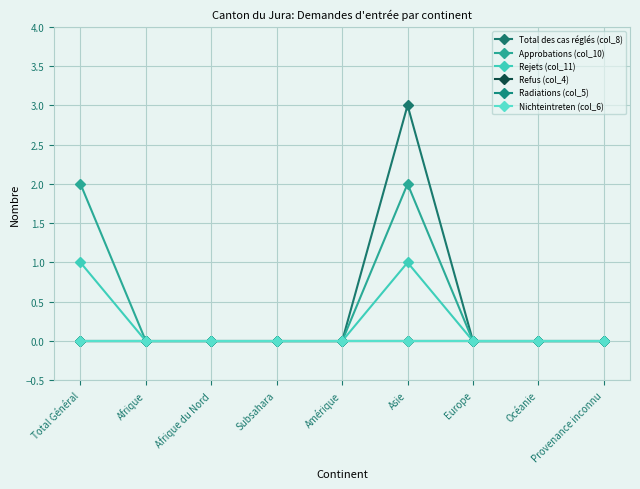

Is this an area chart (filled region under the line)?

No